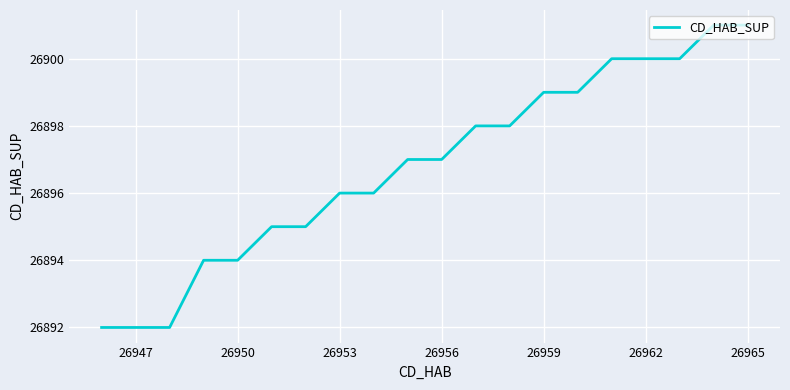

What is the minimum value shown in the chart?

26892